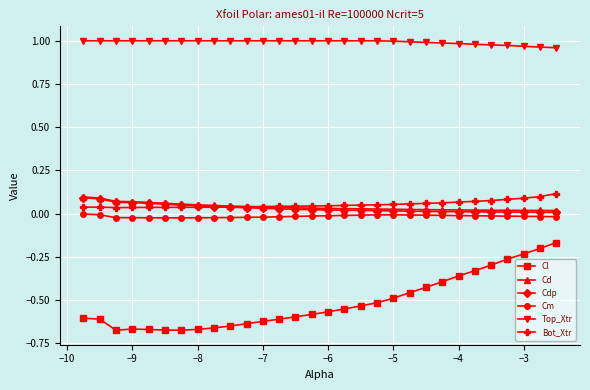

True or false: Cl and Cdp cross at least once.

False